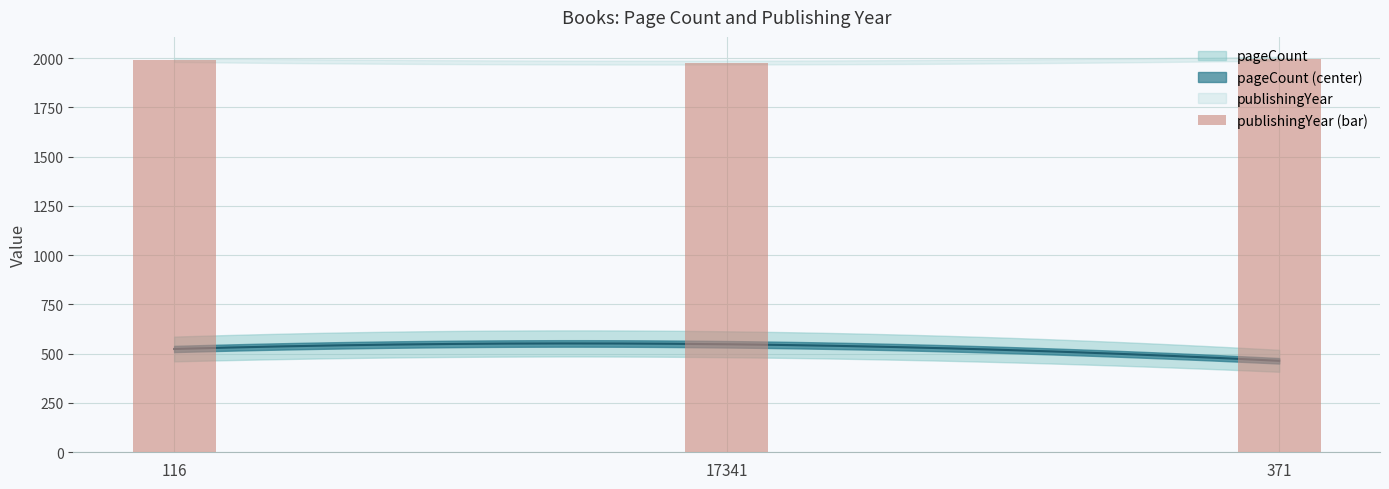

Which has a higher value, 17341 or 371?

371